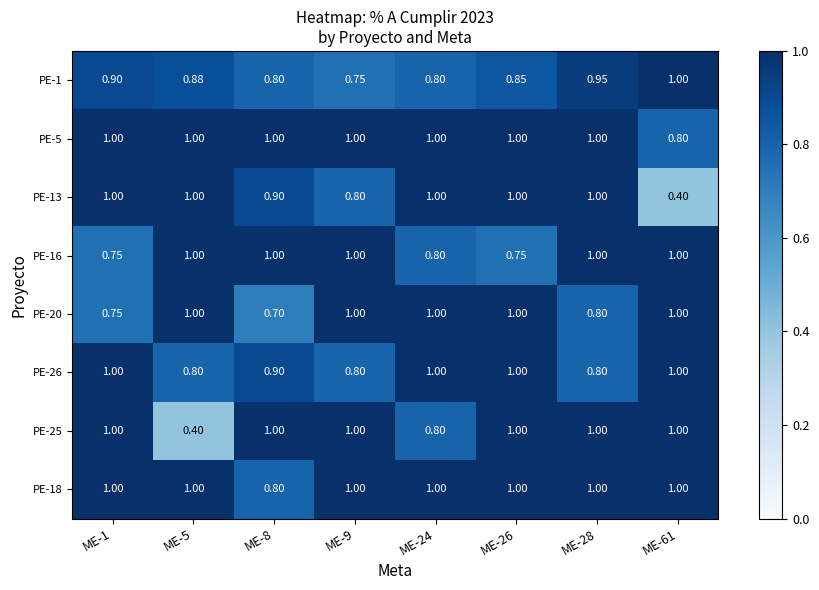

Reading left to right, transcribe all the data shown in this chart.

PE-1: ME-1=0.9	ME-5=0.9	ME-8=0.8	ME-9=0.8	ME-24=0.8	ME-26=0.8	ME-28=0.9	ME-61=1.0
PE-5: ME-1=1.0	ME-5=1.0	ME-8=1.0	ME-9=1.0	ME-24=1.0	ME-26=1.0	ME-28=1.0	ME-61=0.8
PE-13: ME-1=1.0	ME-5=1.0	ME-8=0.9	ME-9=0.8	ME-24=1.0	ME-26=1.0	ME-28=1.0	ME-61=0.4
PE-16: ME-1=0.8	ME-5=1.0	ME-8=1.0	ME-9=1.0	ME-24=0.8	ME-26=0.8	ME-28=1.0	ME-61=1.0
PE-20: ME-1=0.8	ME-5=1.0	ME-8=0.7	ME-9=1.0	ME-24=1.0	ME-26=1.0	ME-28=0.8	ME-61=1.0
PE-26: ME-1=1.0	ME-5=0.8	ME-8=0.9	ME-9=0.8	ME-24=1.0	ME-26=1.0	ME-28=0.8	ME-61=1.0
PE-25: ME-1=1.0	ME-5=0.4	ME-8=1.0	ME-9=1.0	ME-24=0.8	ME-26=1.0	ME-28=1.0	ME-61=1.0
PE-18: ME-1=1.0	ME-5=1.0	ME-8=0.8	ME-9=1.0	ME-24=1.0	ME-26=1.0	ME-28=1.0	ME-61=1.0